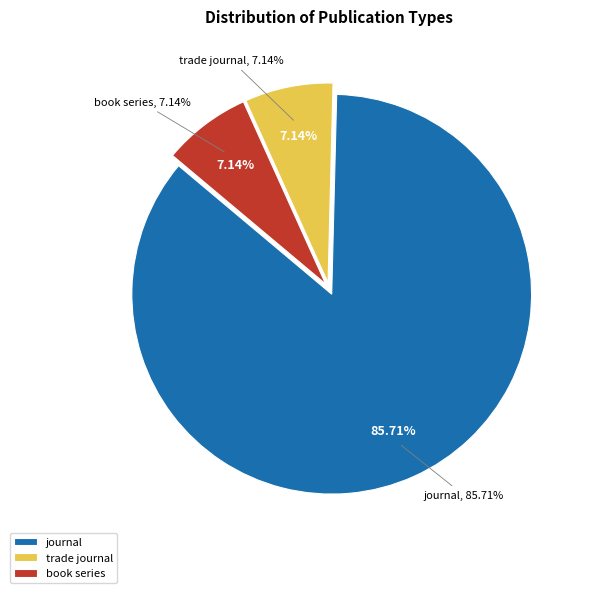

To the nearest percent, what is the combined percentage of journal and book series?

93%